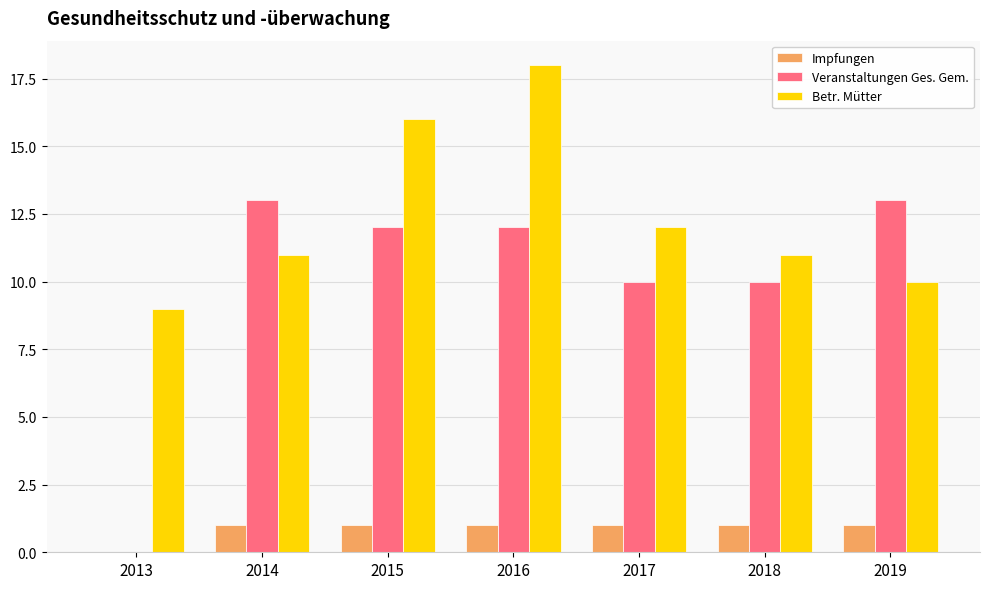

Which category has the highest value across all series?

2016